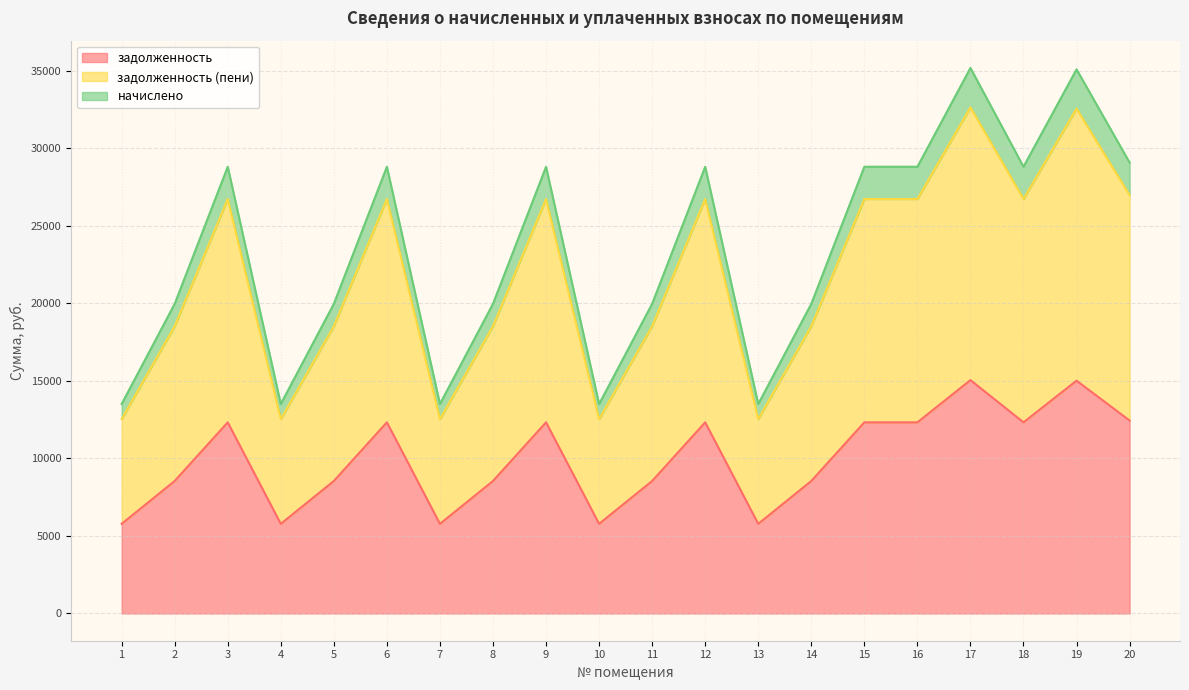

Where does the задолженность (пени) series first go above 26732?

3